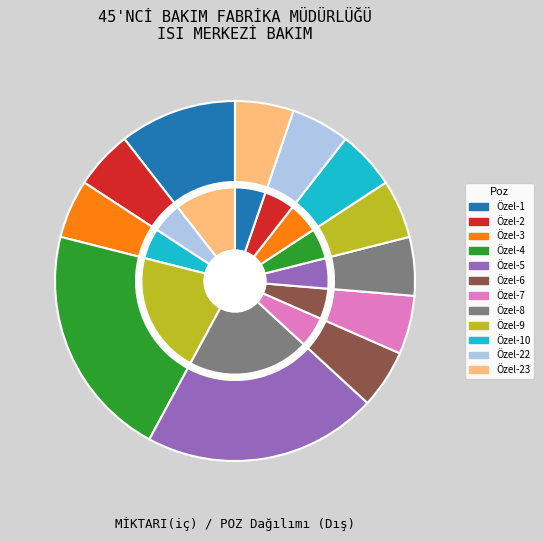

To the nearest percent, what is the difference between the largest and smallest slice percentages?

16%